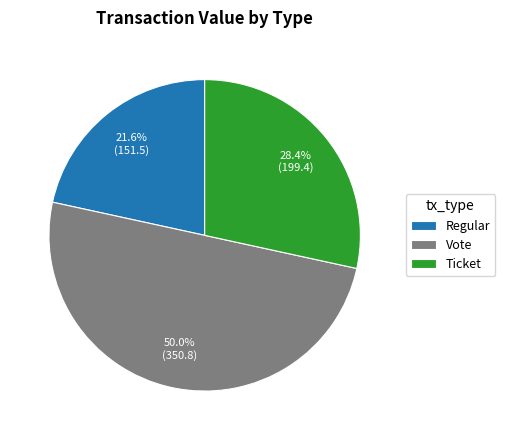

Approximately how many times larger is the value at Regular compared to Vote?

0.4